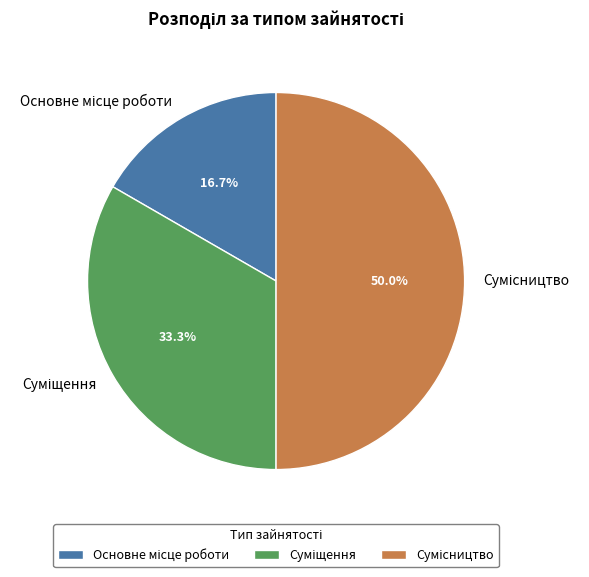

How many segments does this pie chart have?

3